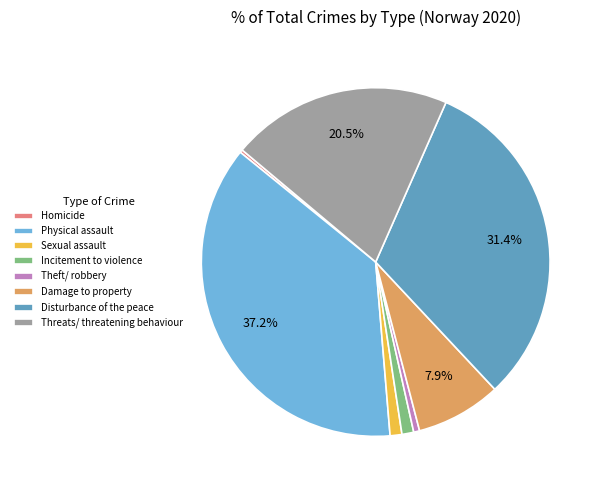

True or false: Damage to property accounts for 8% of the total.

True